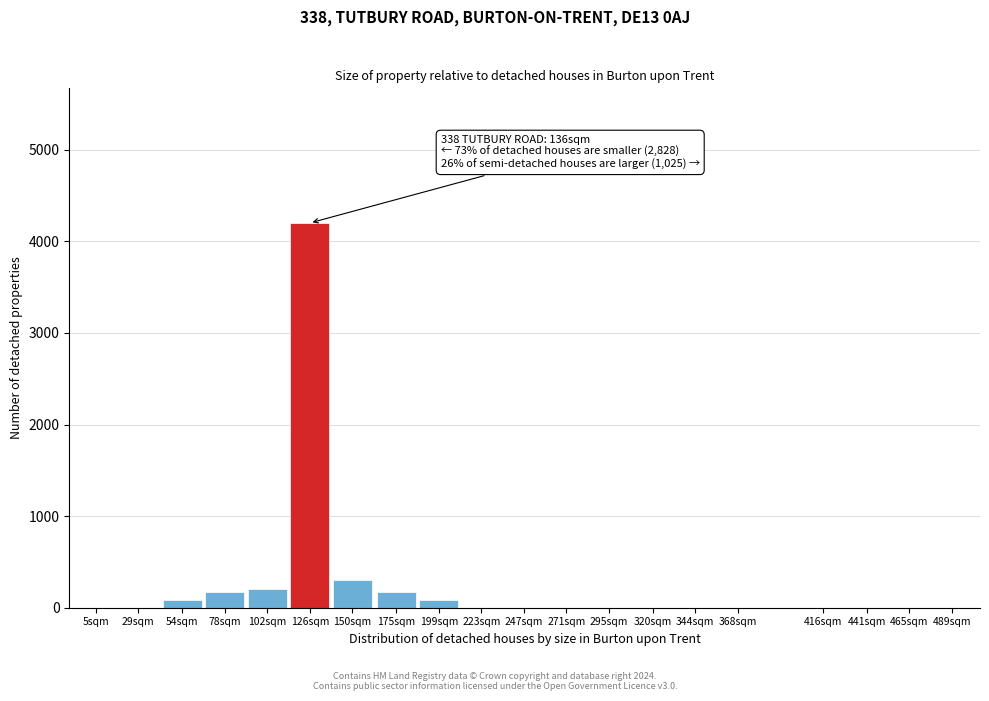

True or false: the data shows -2889 at 416sqm.

False